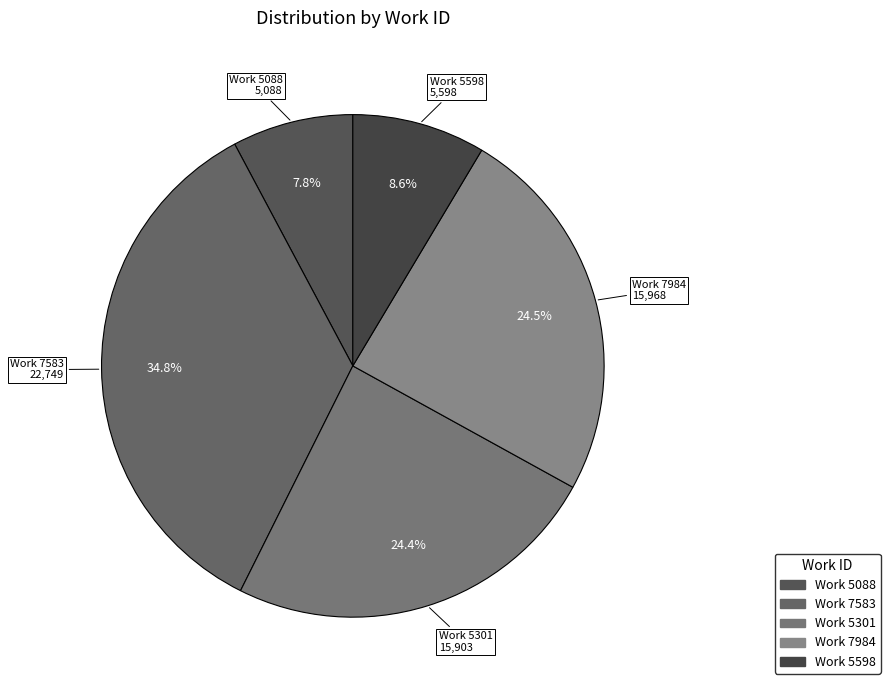

How many slices are in this pie chart?

5